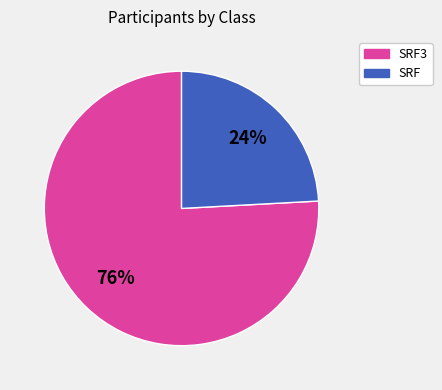

To the nearest percent, what is the difference between the largest and smallest slice percentages?

52%